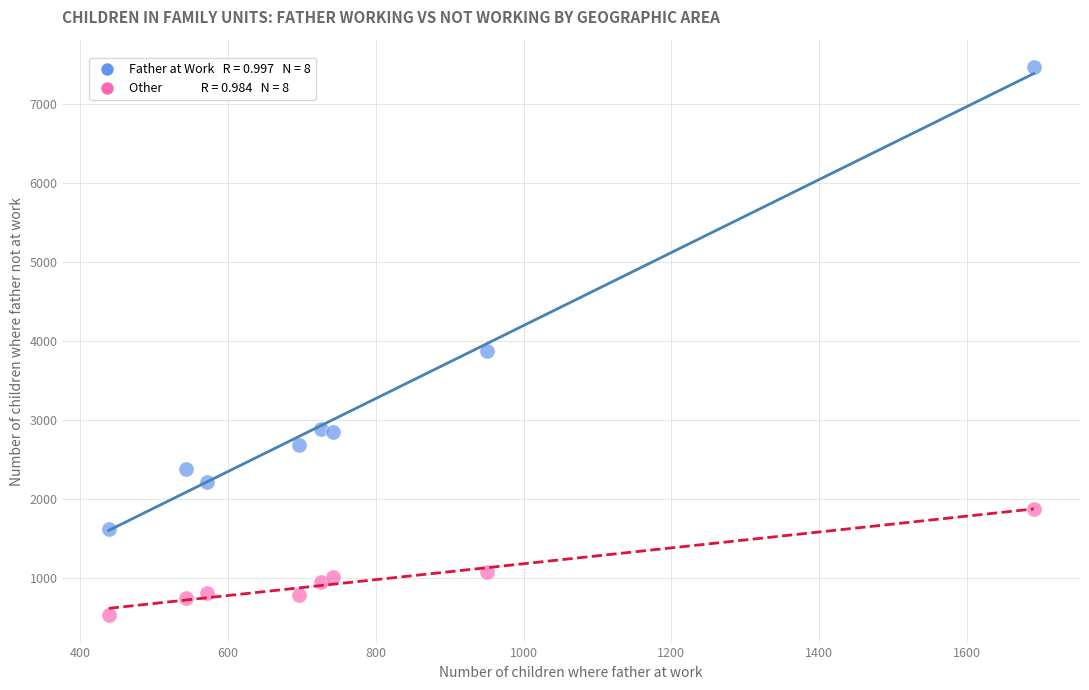

Across all series, what Y value is closest to 3995?

3874